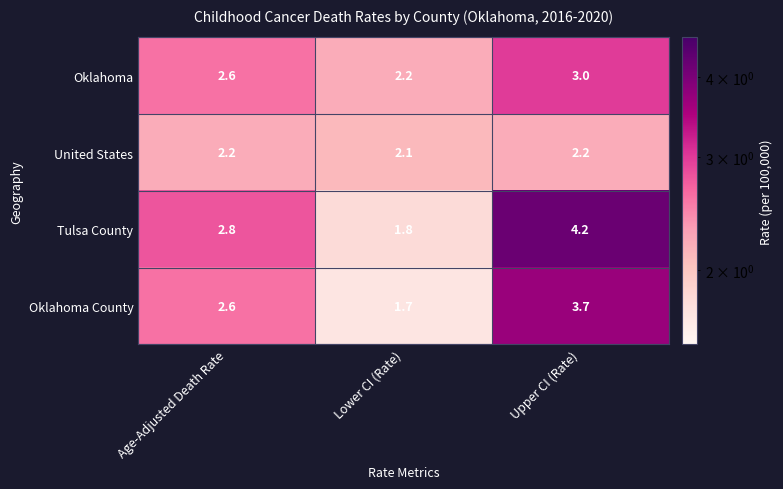

List the series in order of their peak value, highest first.

Tulsa County, Oklahoma County, Oklahoma, United States